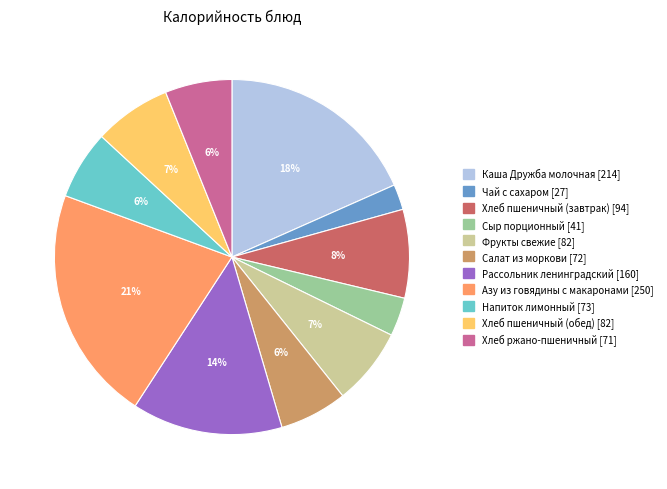

To the nearest percent, what percentage of the pie is Рассольник ленинградский?

14%